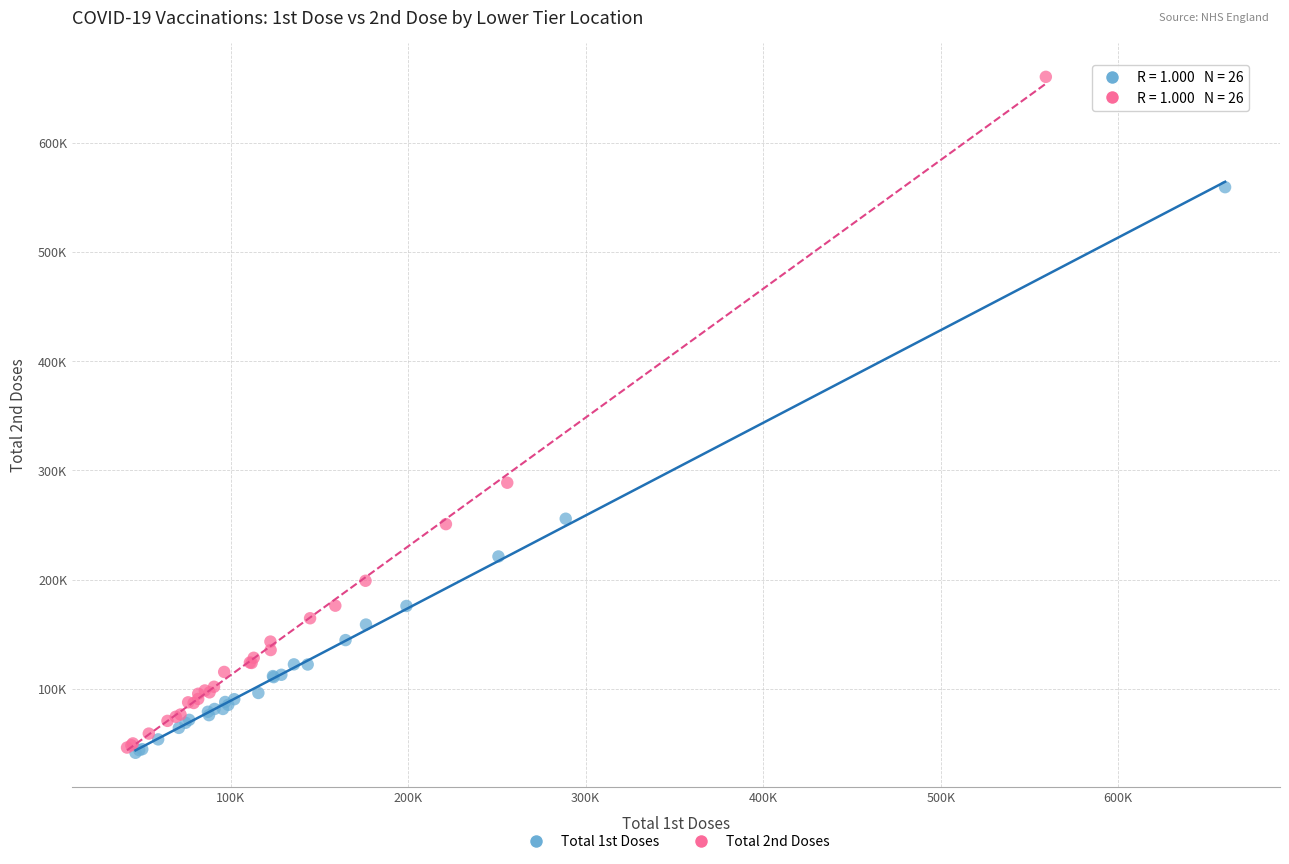

Which series contains the highest Y value?

Total 2nd Doses